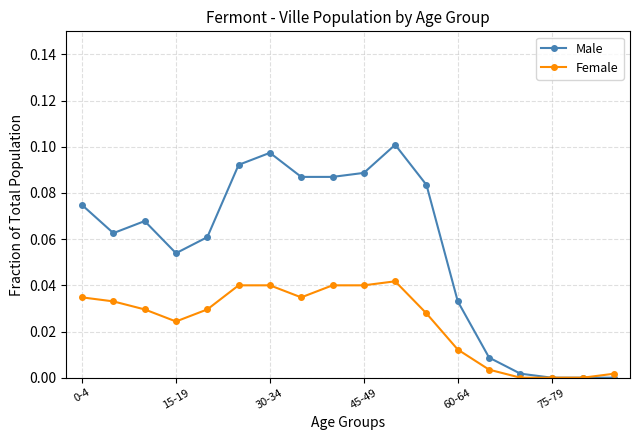

Which series has the largest range (max minus min)?

Male